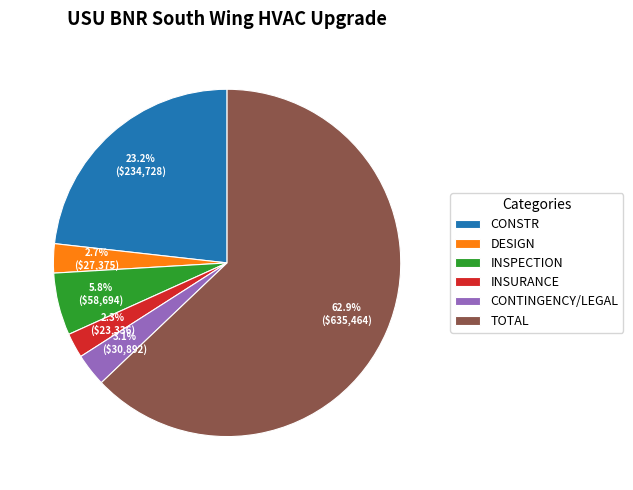

Count the number of slices in the pie.

6